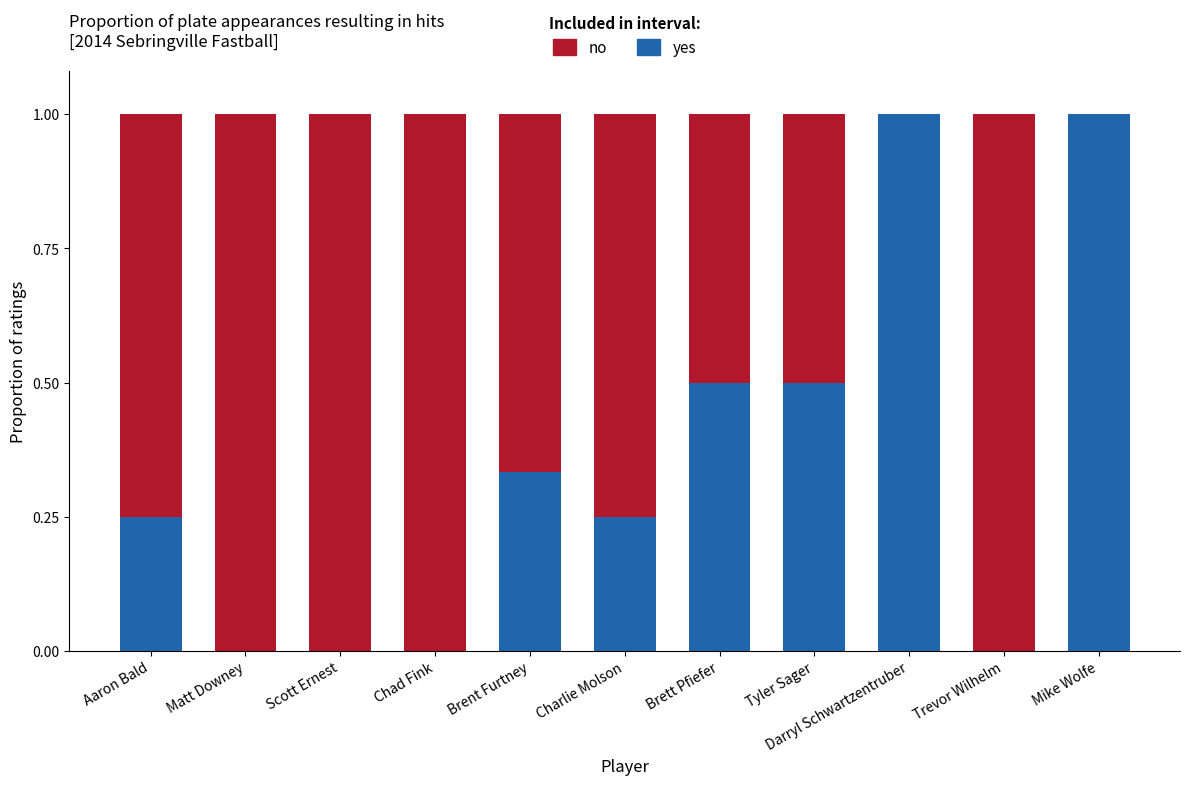

What is the total value across all series at Tyler Sager?

1.0